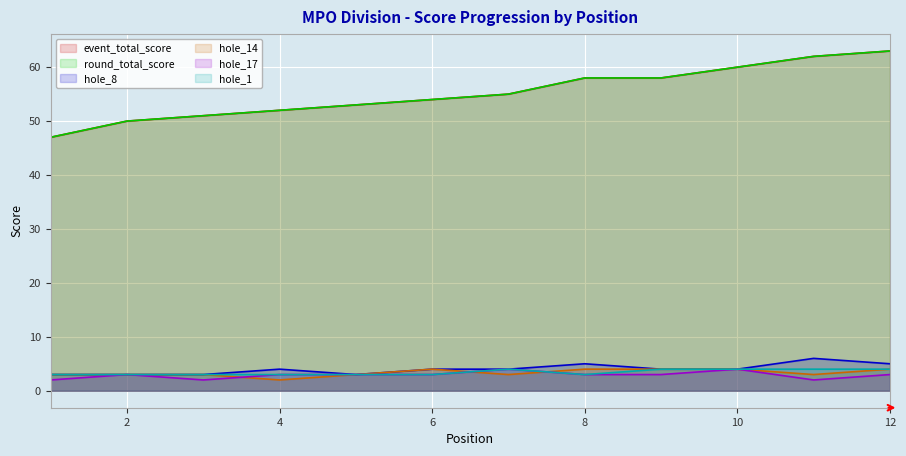

True or false: round_total_score and hole_14 intersect in this chart.

False